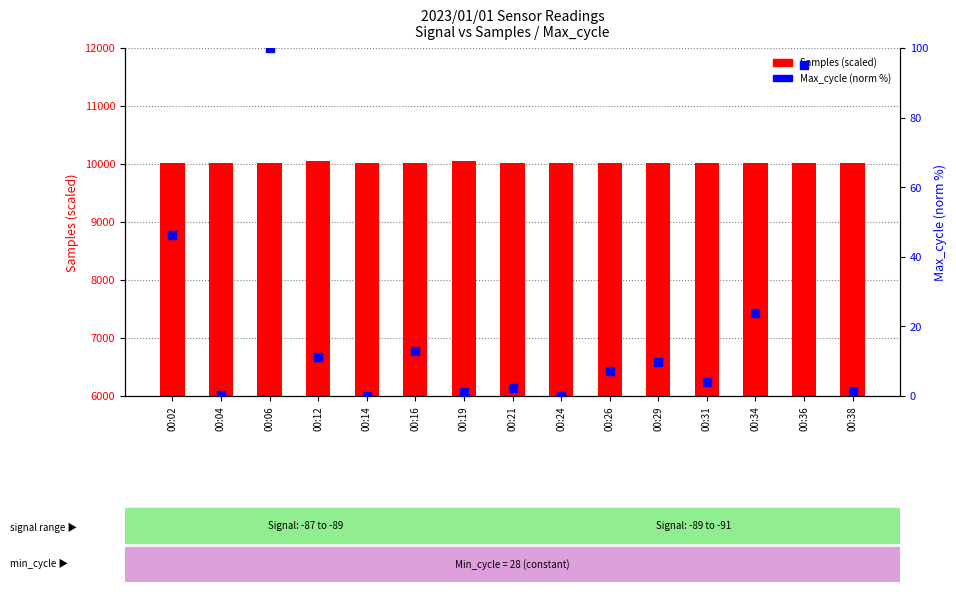

Which series has the widest spread of Y values?

Max_cycle (norm %)